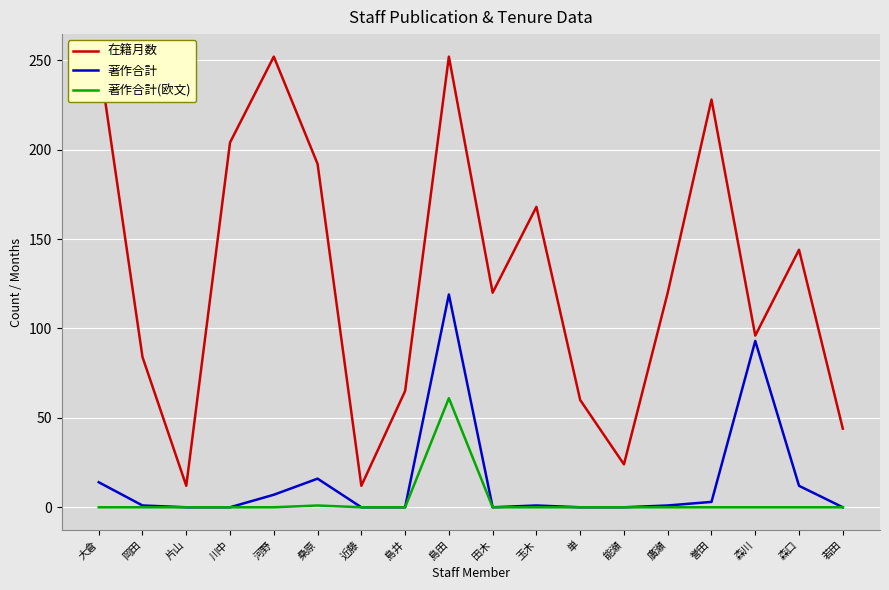

What is the average value of the 著作合計 series?

15